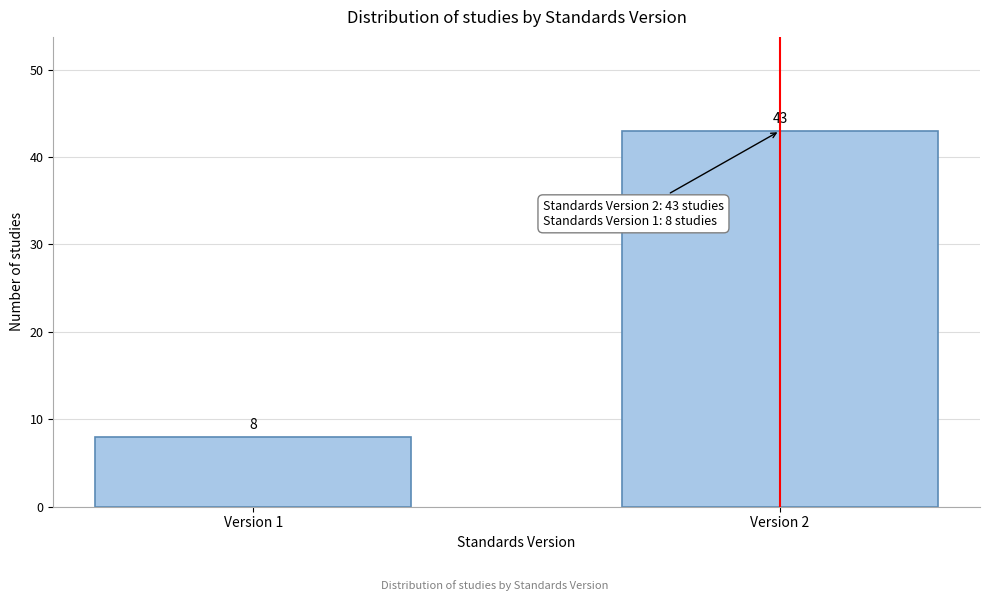

Reading right to left, extract all data points from this chart.

43	8